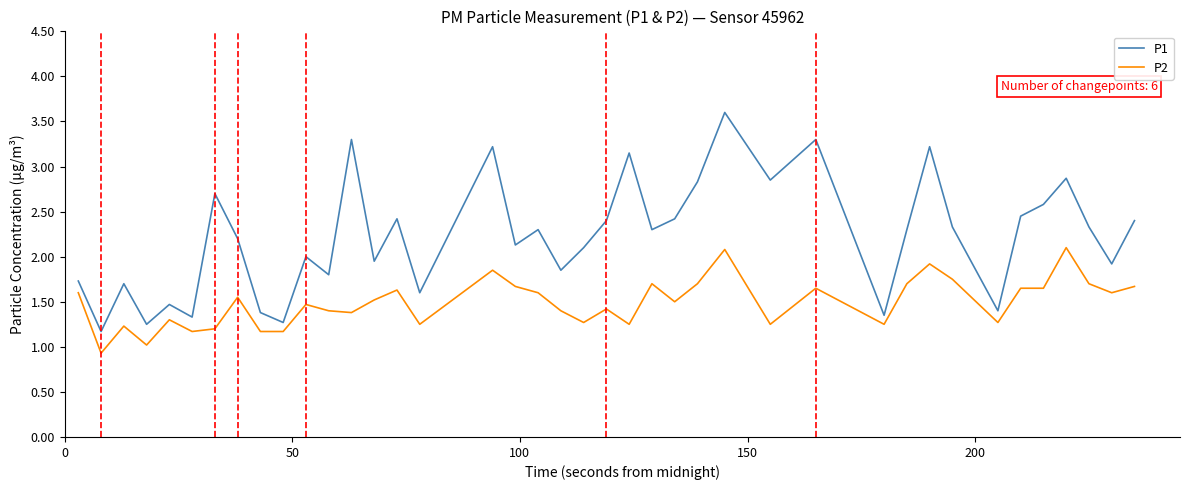

How many distinct data groups are displayed?

2